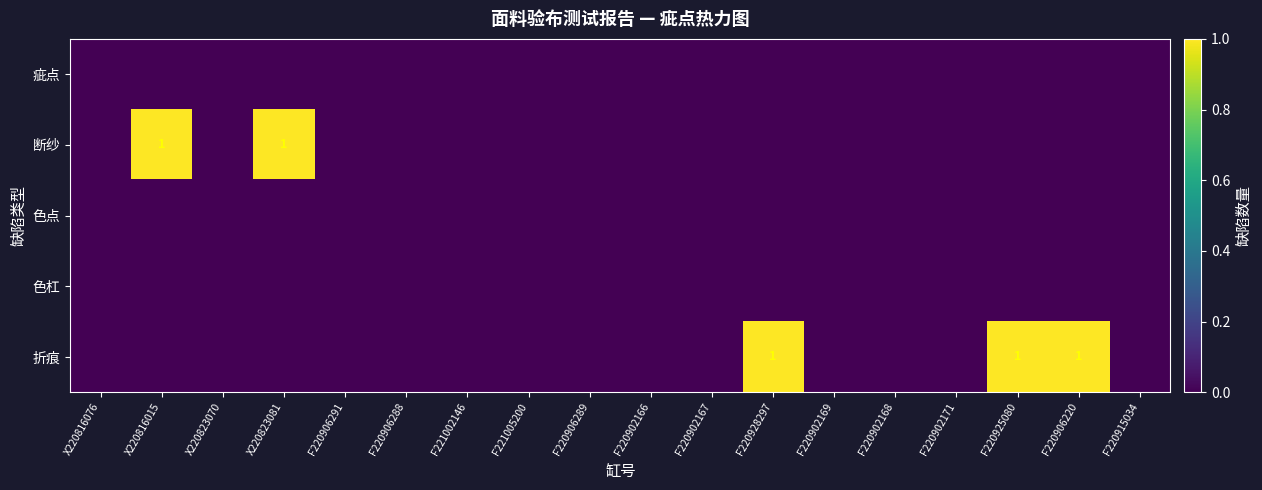

Count the 断纱 values in the range 0 to 1.

18